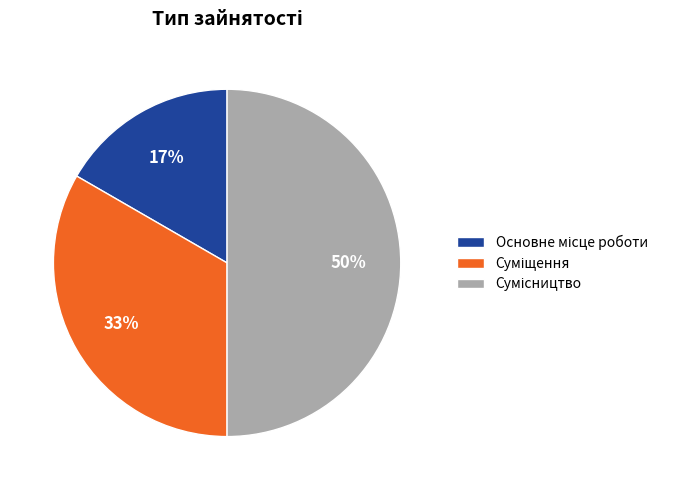

To the nearest percent, what is the difference between the largest and smallest slice percentages?

33%